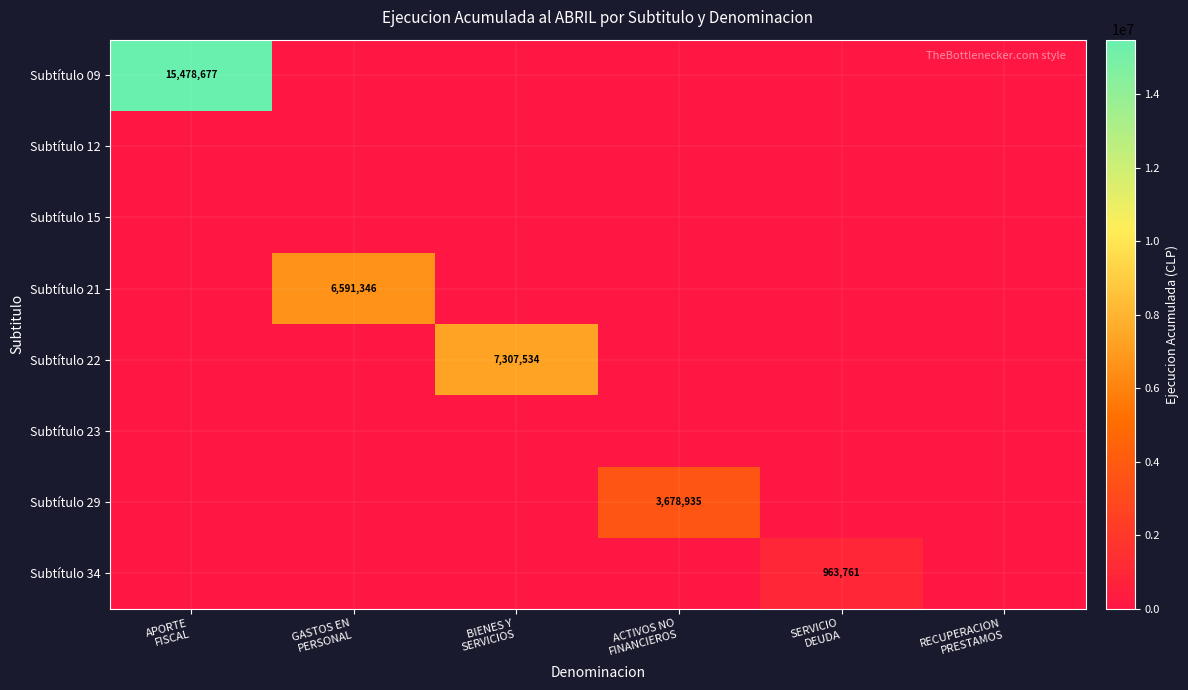

Between BIENES Y
SERVICIOS and APORTE
FISCAL, which is larger?

APORTE
FISCAL